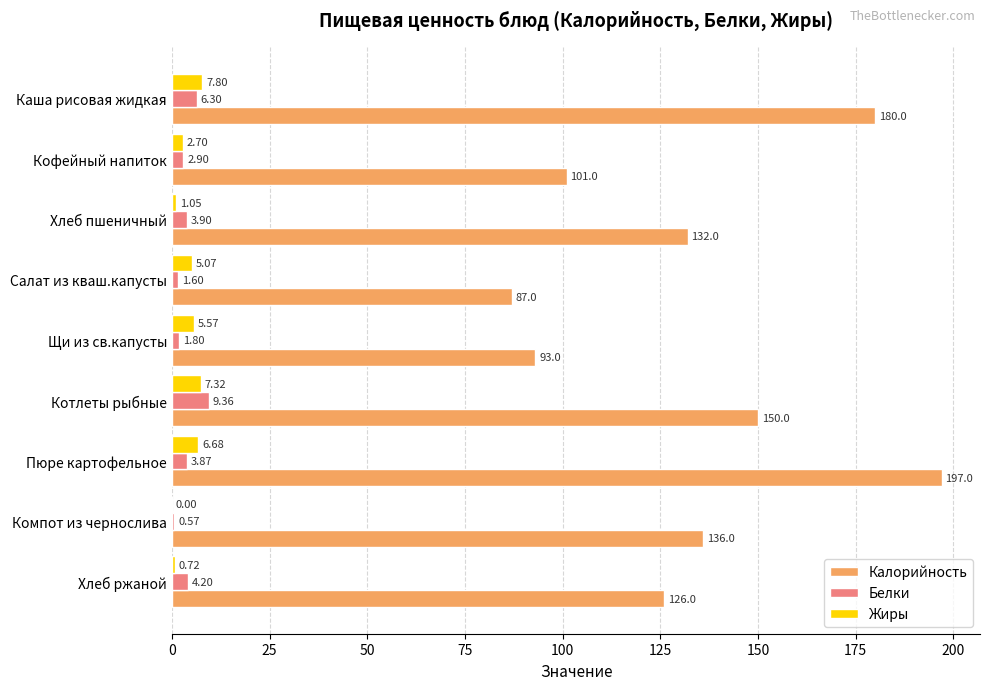

Which category has the highest value in the Жиры series?

Каша рисовая жидкая